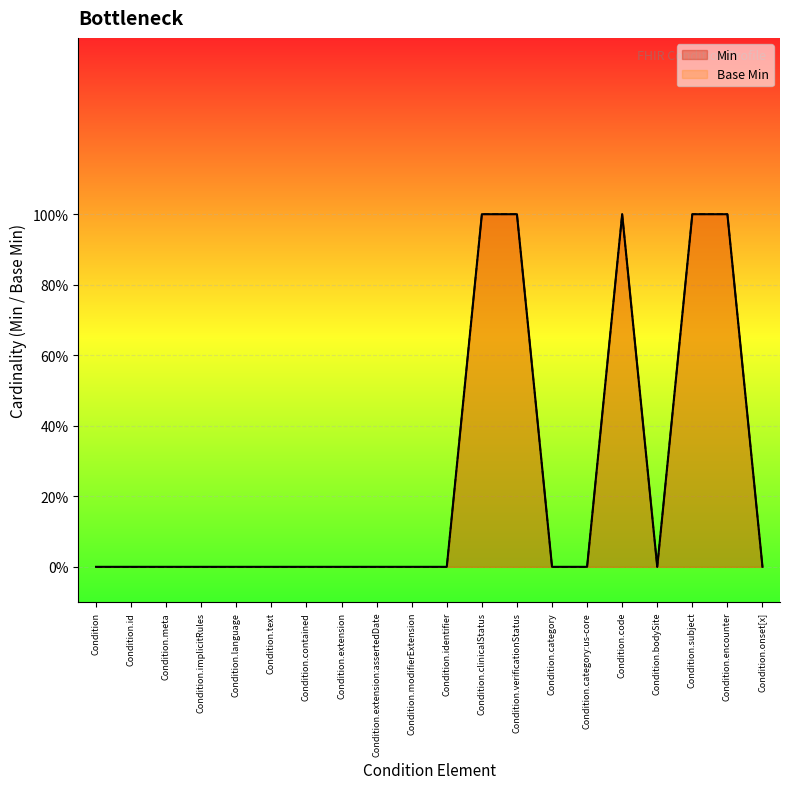

True or false: Min and Base Min cross at least once.

False